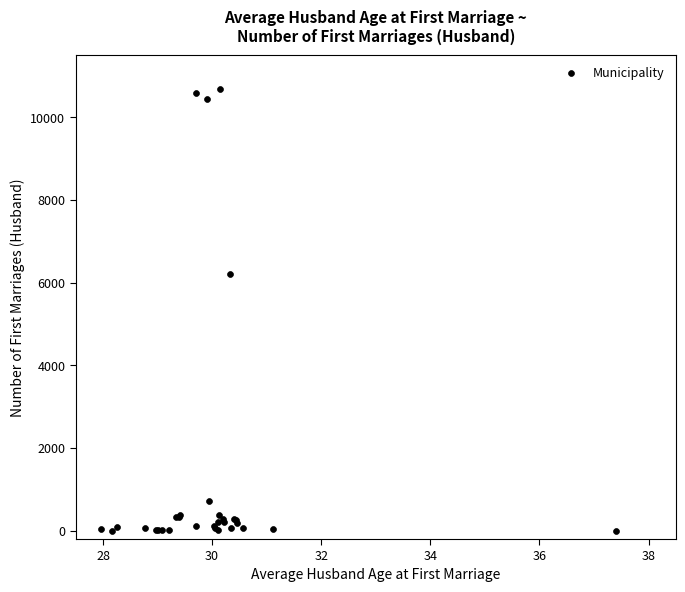

What Y value in the scatter plot is closest to 5338?

6210